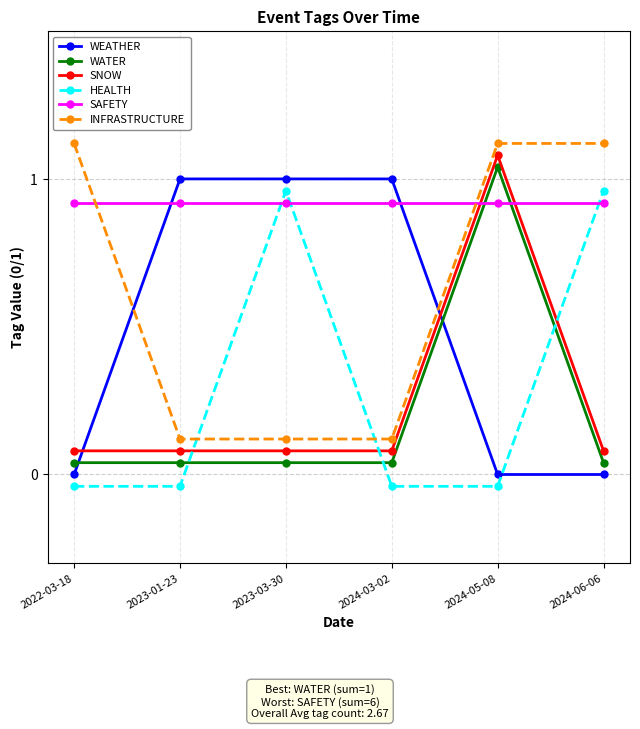

What is the maximum value for SAFETY?

0.9